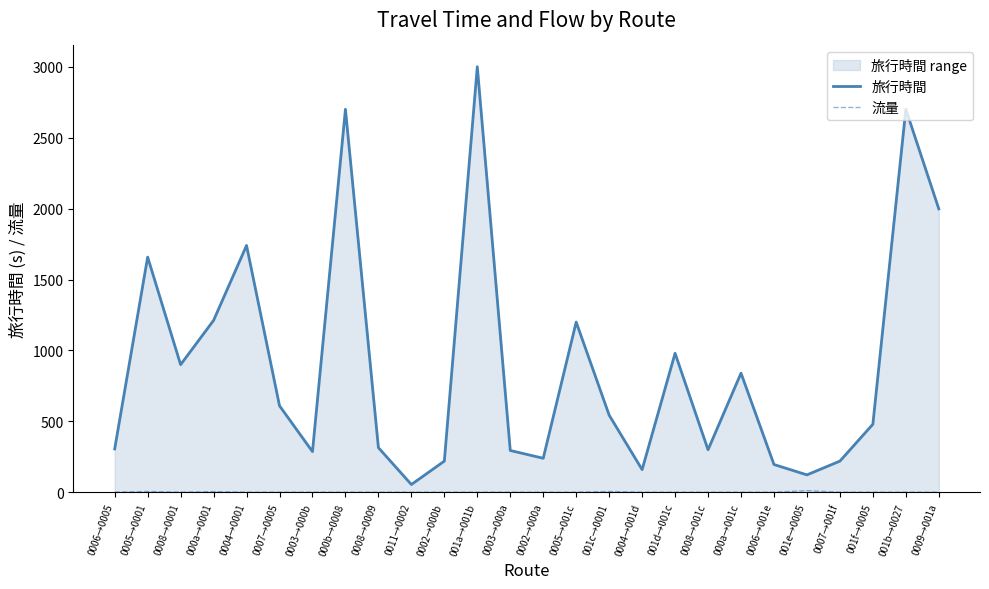

What is the value of the 流量 point at the 21st from the left?

1